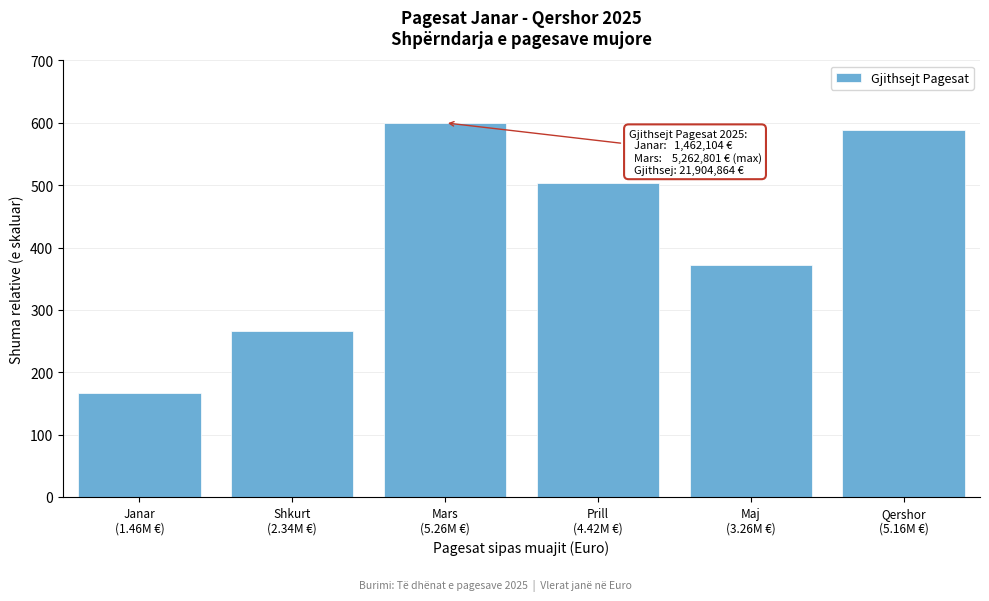

Reading right to left, list all the values displayed in this chart.

588.5	371.6	504.1	600.0	266.4	166.7